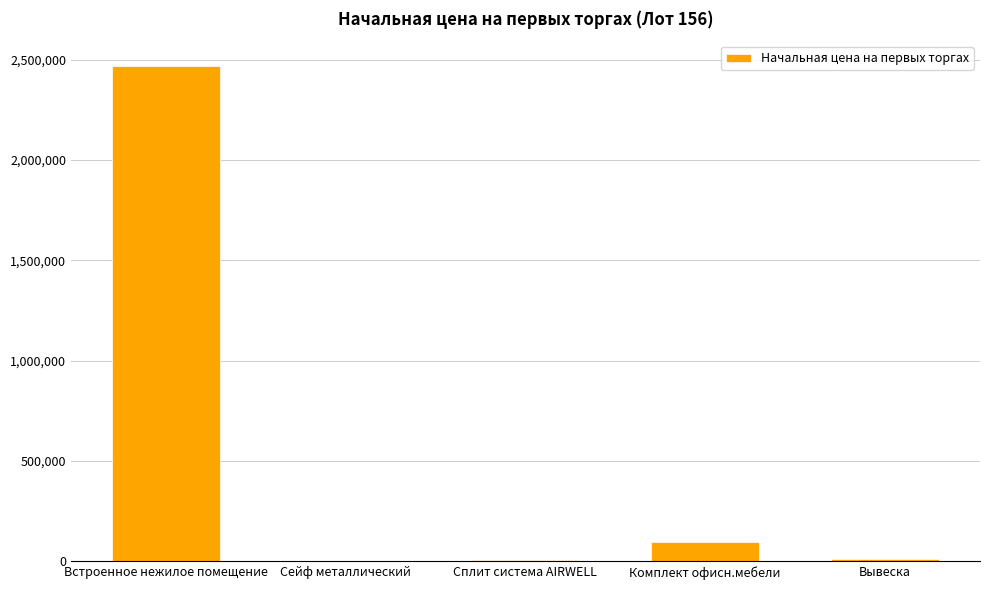

What is the change in value from Сейф металлический to Сплит система AIRWELL?

+1836.2